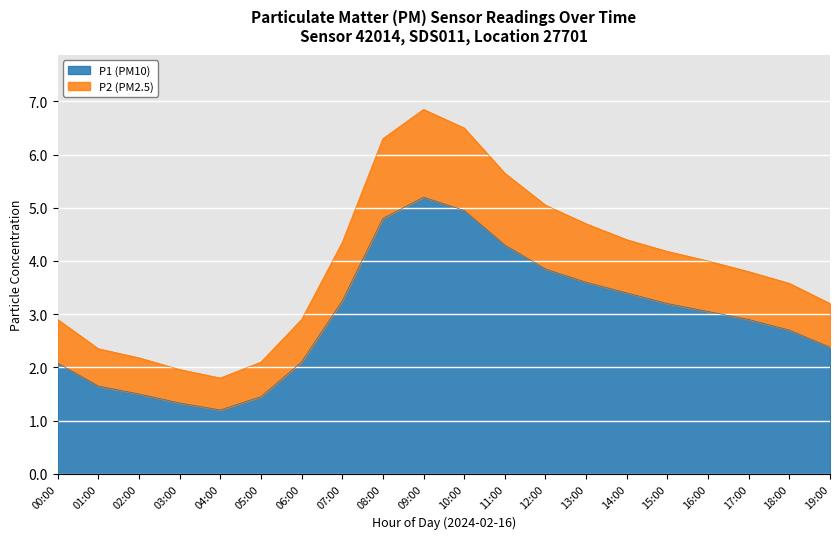

How many interior local valleys does the P2 series have?

1